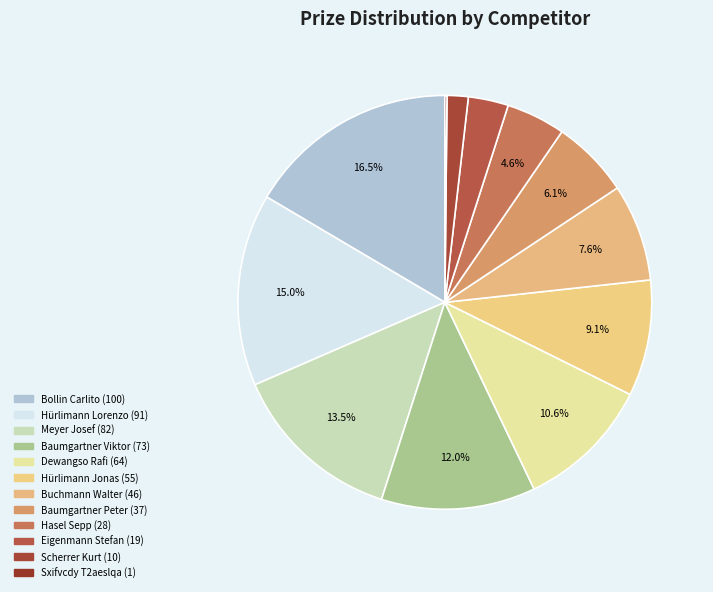

To the nearest percent, what is the difference between the largest and smallest slice percentages?

16%